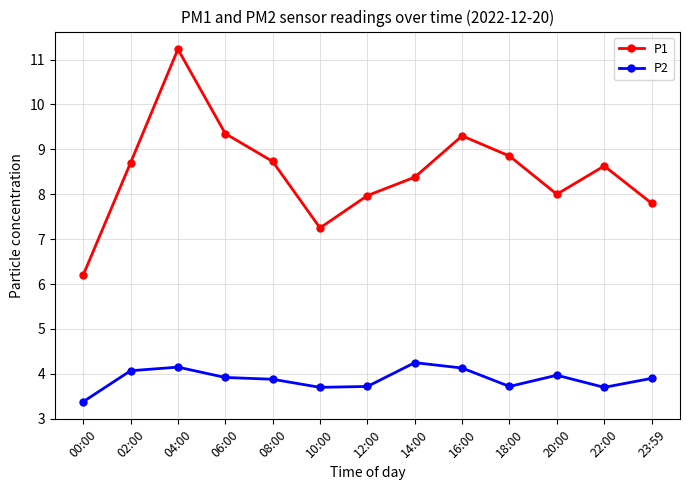

What is the spread (max minus min) of values at 18:00?

5.1